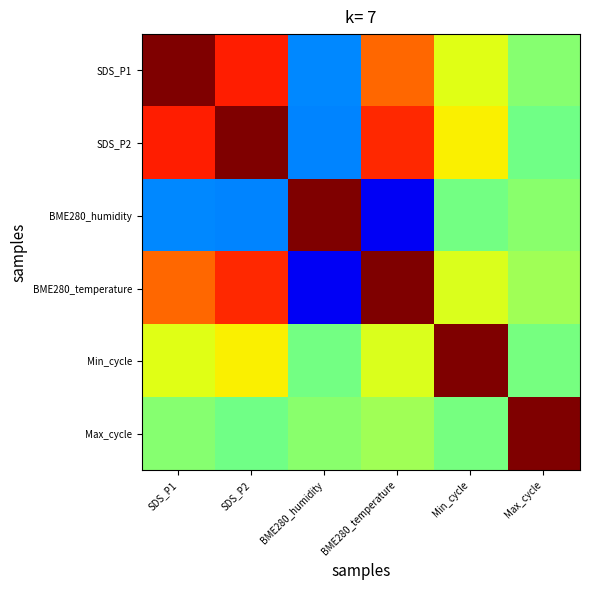

Reading left to right, transcribe all the data shown in this chart.

SDS_P1: SDS_P1=1.0	SDS_P2=0.8	BME280_humidity=-0.5	BME280_temperature=0.6	Min_cycle=0.2	Max_cycle=0.0
SDS_P2: SDS_P1=0.8	SDS_P2=1.0	BME280_humidity=-0.5	BME280_temperature=0.7	Min_cycle=0.3	Max_cycle=-0.0
BME280_humidity: SDS_P1=-0.5	SDS_P2=-0.5	BME280_humidity=1.0	BME280_temperature=-0.8	Min_cycle=-0.0	Max_cycle=0.0
BME280_temperature: SDS_P1=0.6	SDS_P2=0.7	BME280_humidity=-0.8	BME280_temperature=1.0	Min_cycle=0.2	Max_cycle=0.1
Min_cycle: SDS_P1=0.2	SDS_P2=0.3	BME280_humidity=-0.0	BME280_temperature=0.2	Min_cycle=1.0	Max_cycle=-0.0
Max_cycle: SDS_P1=0.0	SDS_P2=-0.0	BME280_humidity=0.0	BME280_temperature=0.1	Min_cycle=-0.0	Max_cycle=1.0